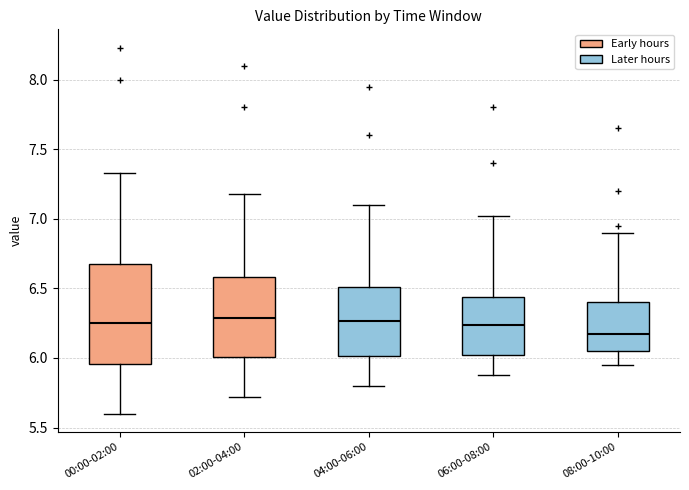

Where does the lower whisker of the box for 02:00-04:00 end on the y-axis? The values are not printed on the chart, so give them approximately, as read against the axis.

5.70